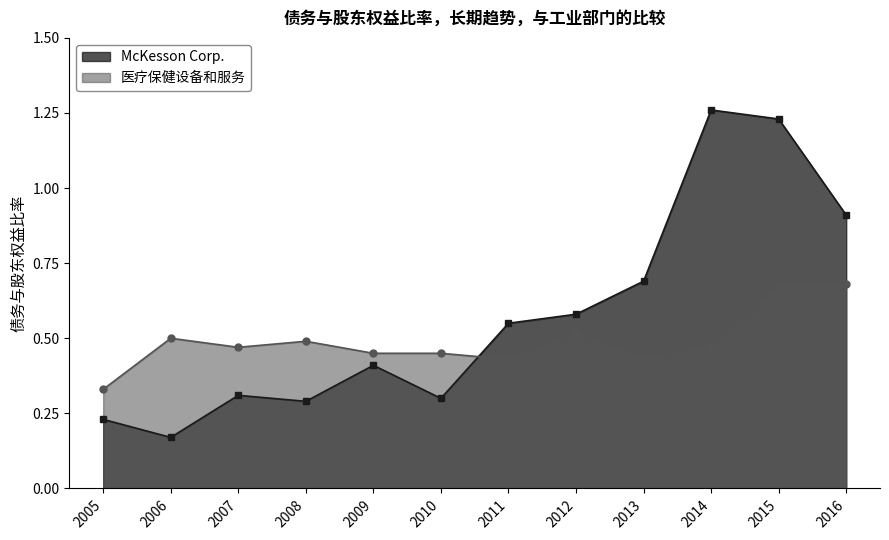

Is it true that McKesson Corp. equals 0.3 at 2010?

True